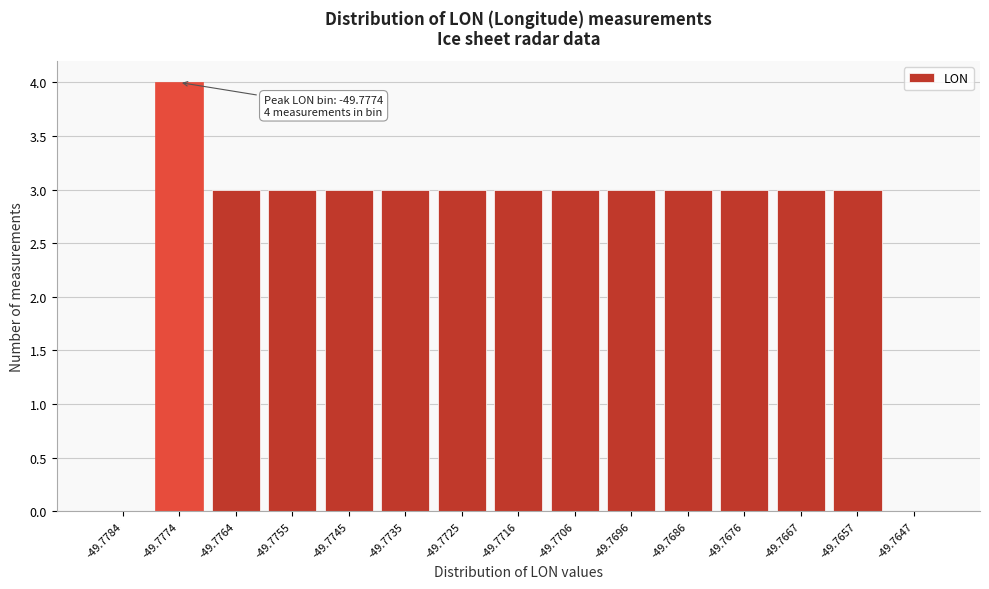

Reading right to left, list all the values displayed in this chart.

-49.7647=0	-49.7657=3	-49.7667=3	-49.7676=3	-49.7686=3	-49.7696=3	-49.7706=3	-49.7716=3	-49.7725=3	-49.7735=3	-49.7745=3	-49.7755=3	-49.7764=3	-49.7774=4	-49.7784=0